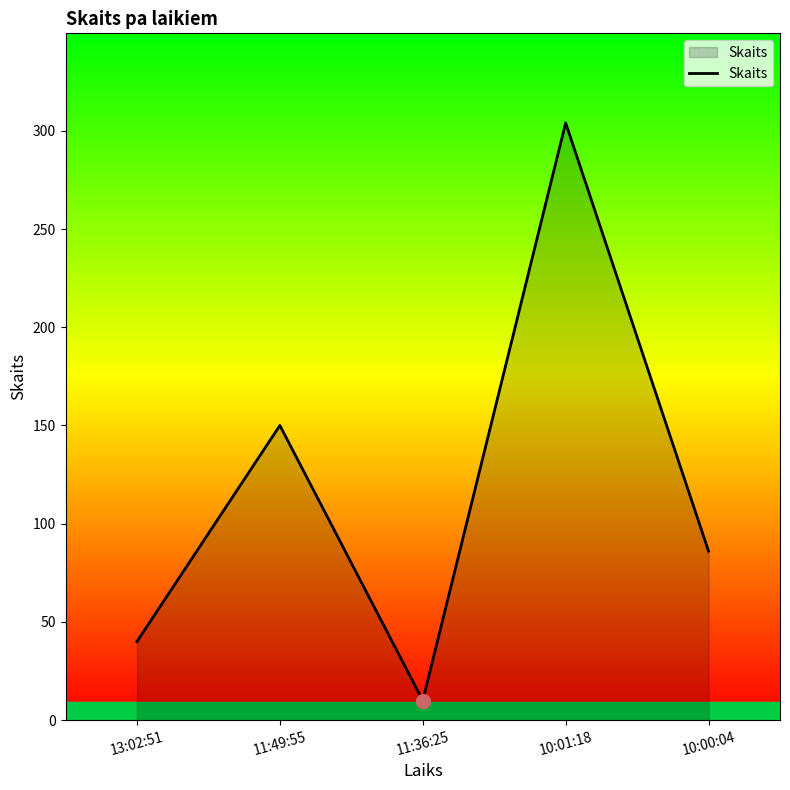

How many values are between 40 and 150?

3